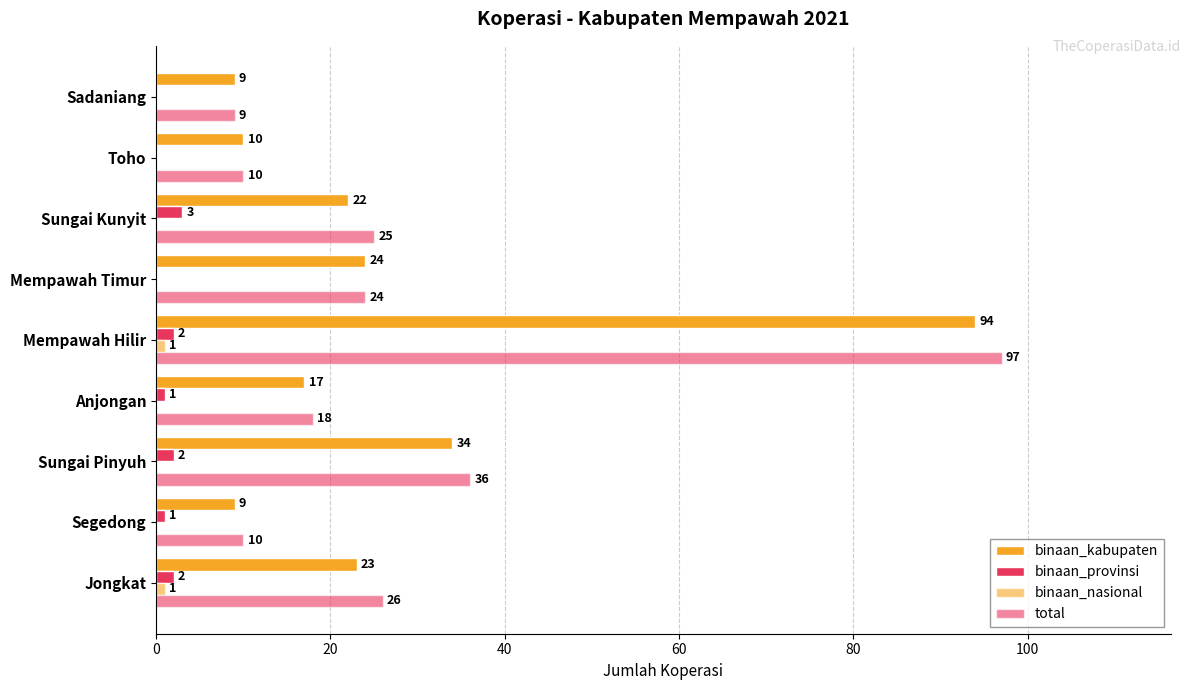

Reading right to left, extract all data points from this chart.

binaan_kabupaten: 9	10	22	24	94	17	34	9	23
binaan_provinsi: 0	0	3	0	2	1	2	1	2
binaan_nasional: 0	0	0	0	1	0	0	0	1
total: 9	10	25	24	97	18	36	10	26